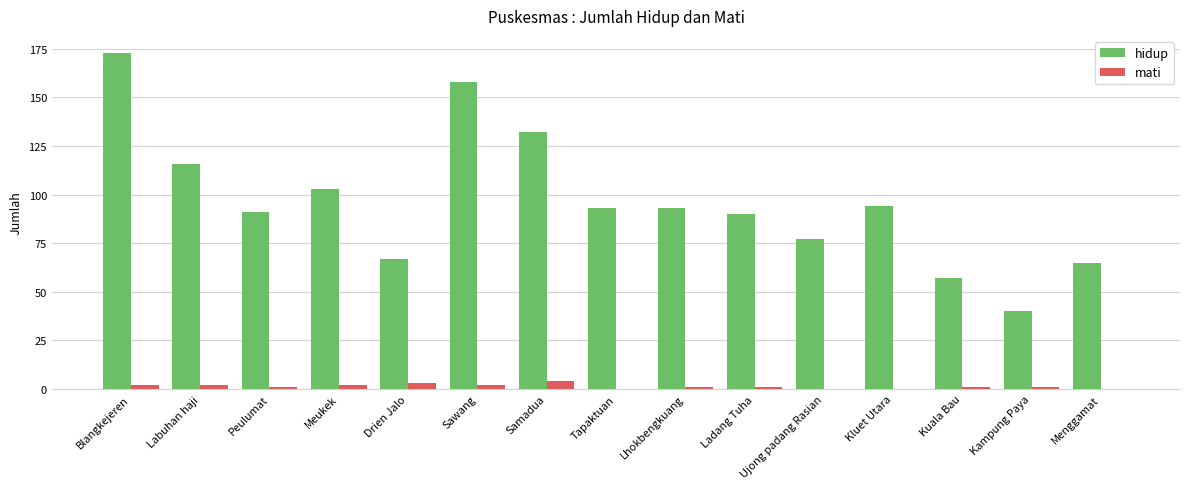

At which label does hidup reach its peak?

Blangkejeren